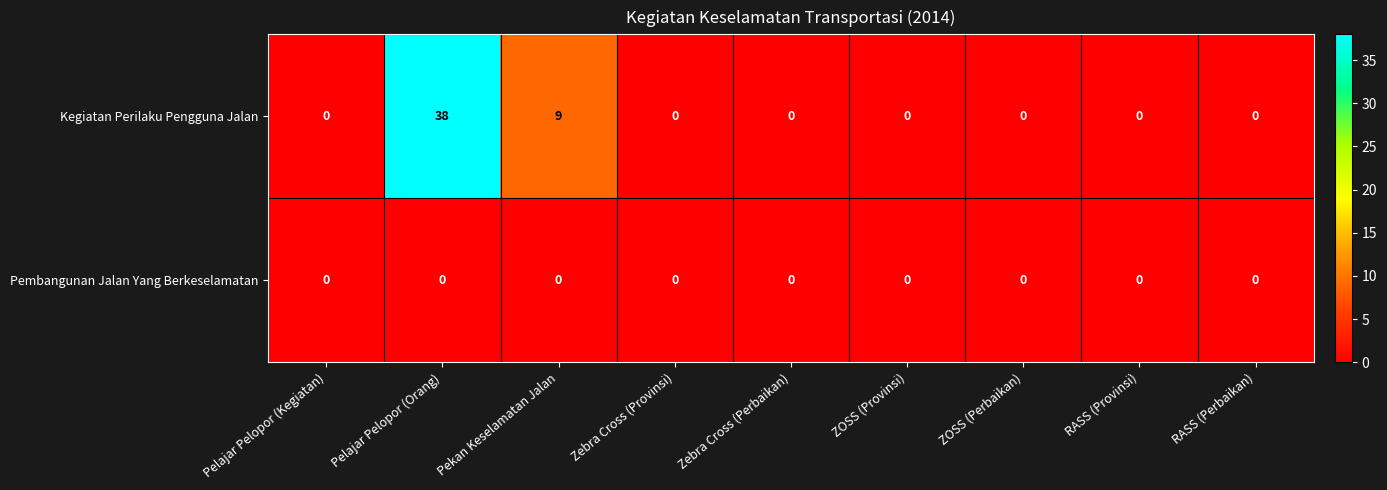

Which series has the largest total across all categories?

Kegiatan Perilaku Pengguna Jalan